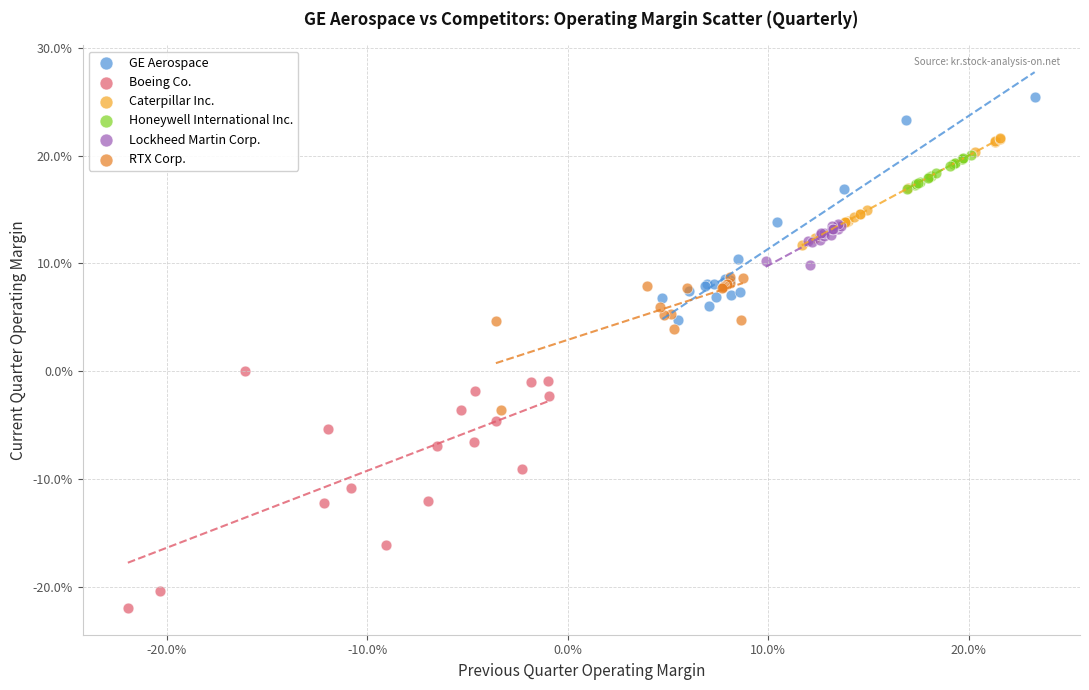

What are all the series names shown in the legend?

GE Aerospace, Boeing Co., Caterpillar Inc., Honeywell International Inc., Lockheed Martin Corp., RTX Corp.